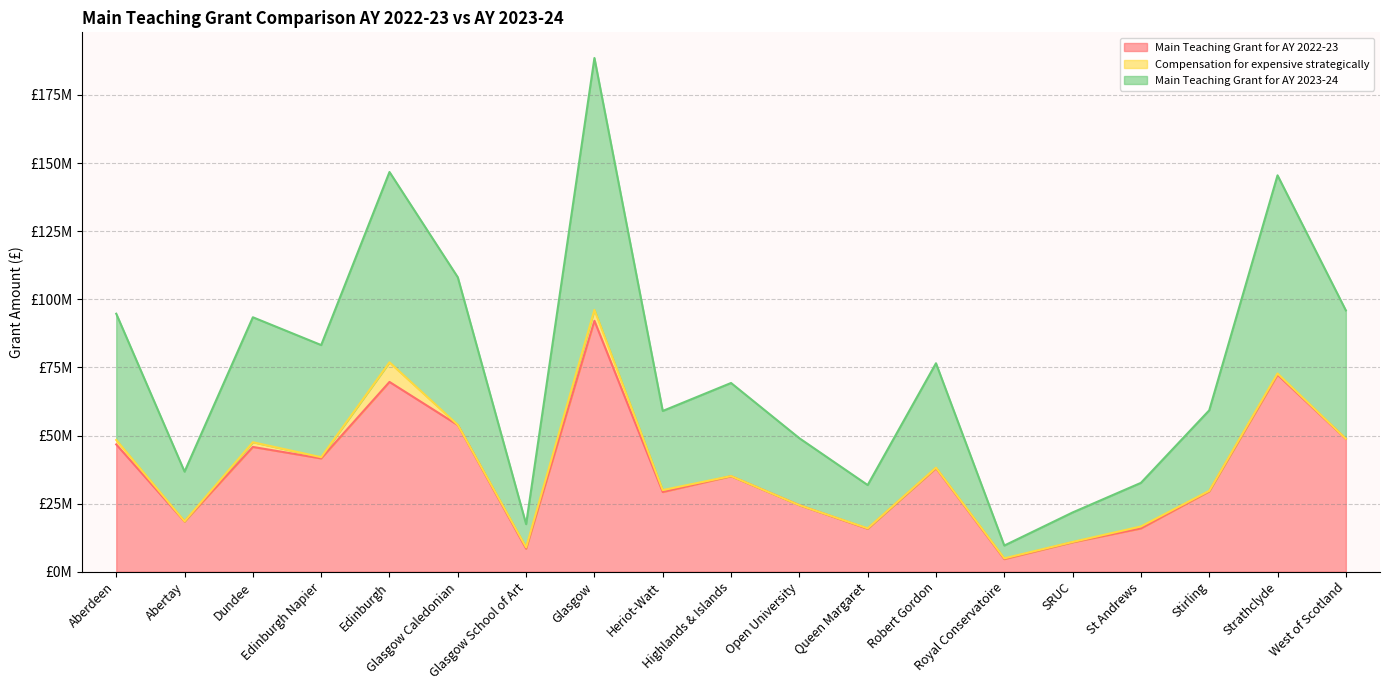

The value of Main Teaching Grant for AY 2022-23 at Edinburgh is 69667385.0. True or false?

True